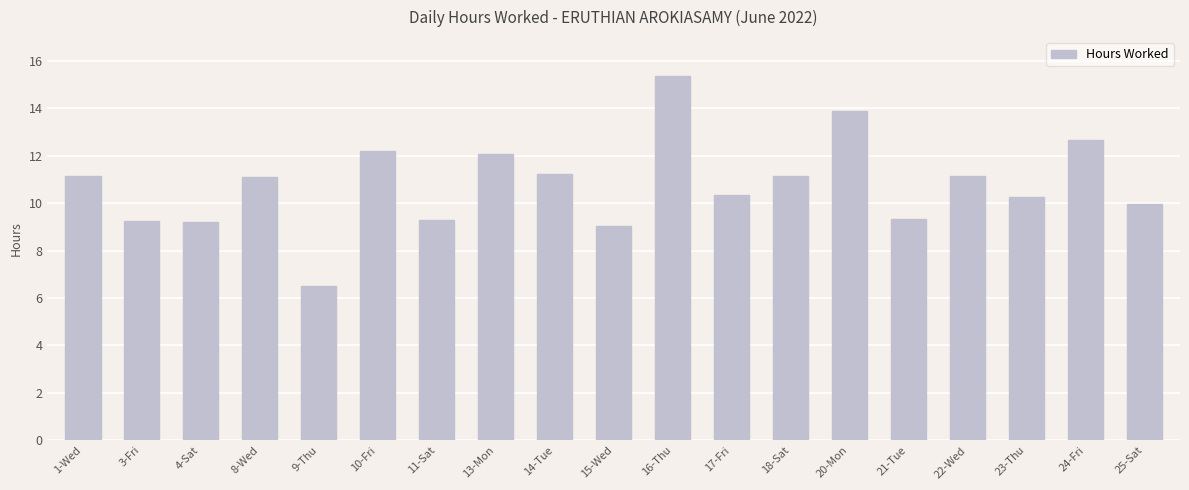

What is the change in value from 13-Mon to 24-Fri?

+0.6